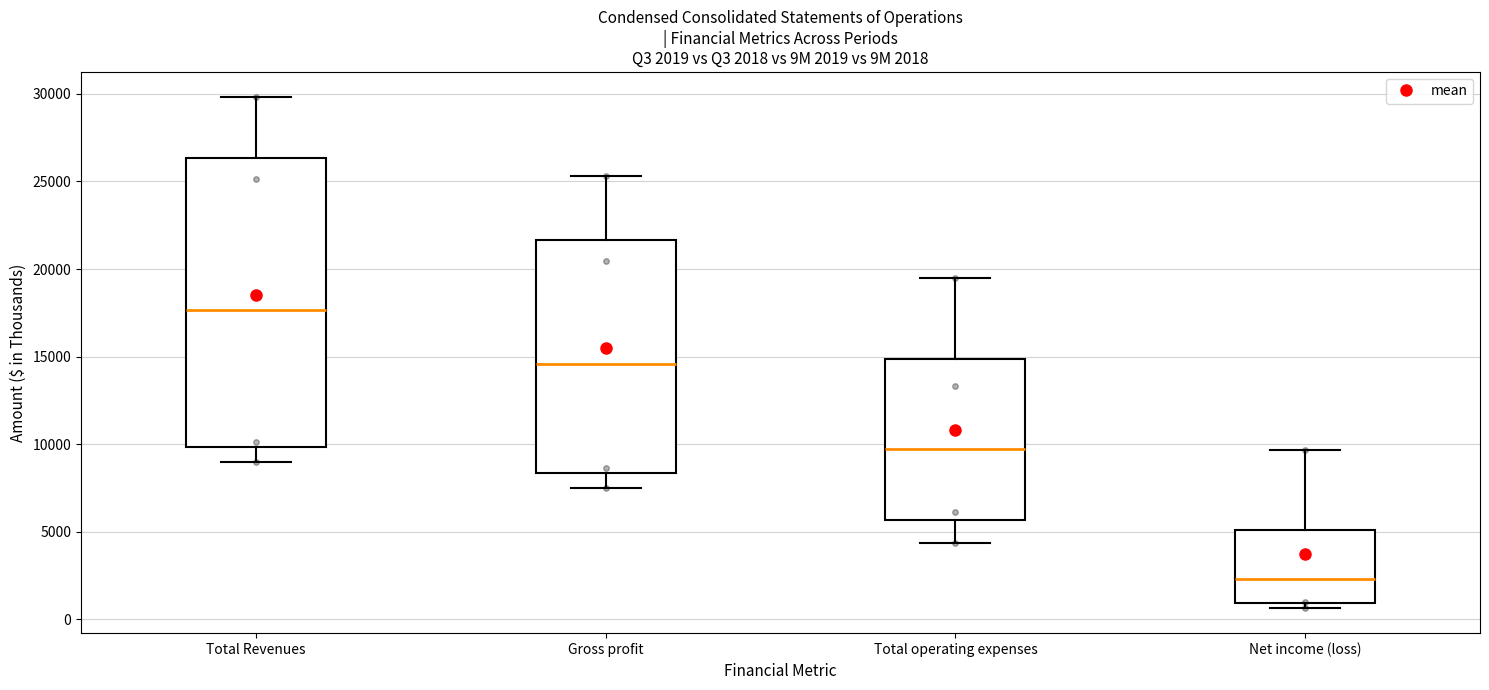

Comparing the boxes themselves (not the whiskers), which one is the tallest?

Total Revenues